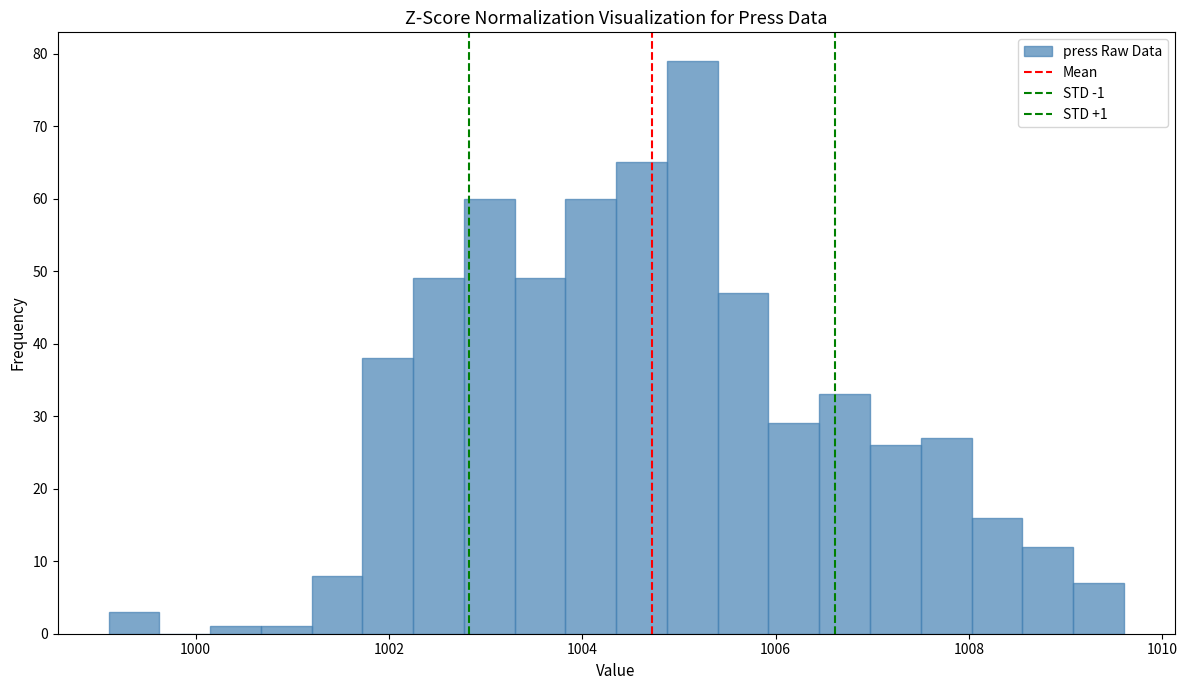

Read against the x-axis, roughly where is the centre of the tallest bar?

1005.2